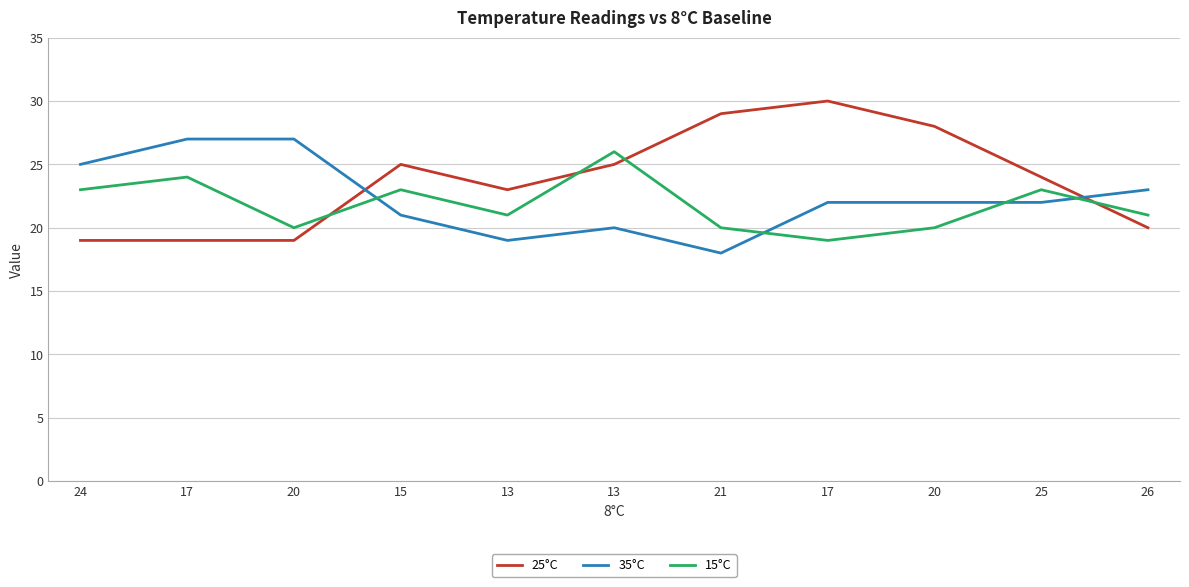

What is the label of the 8th point from the right?

15